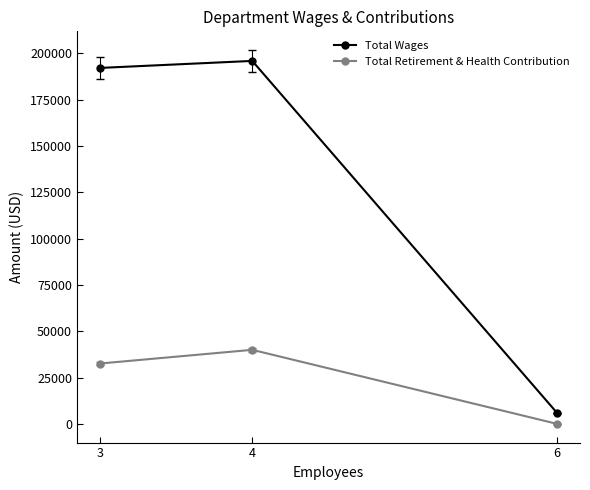

What is the value of the Total Wages point at the 3rd from the left?

5875